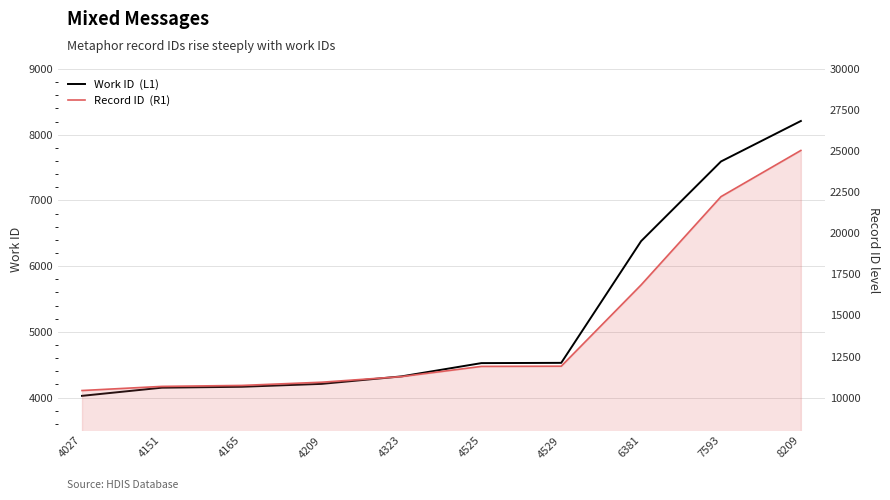

What is the value of the Record ID  (R1) point at the 1st from the left?

10432